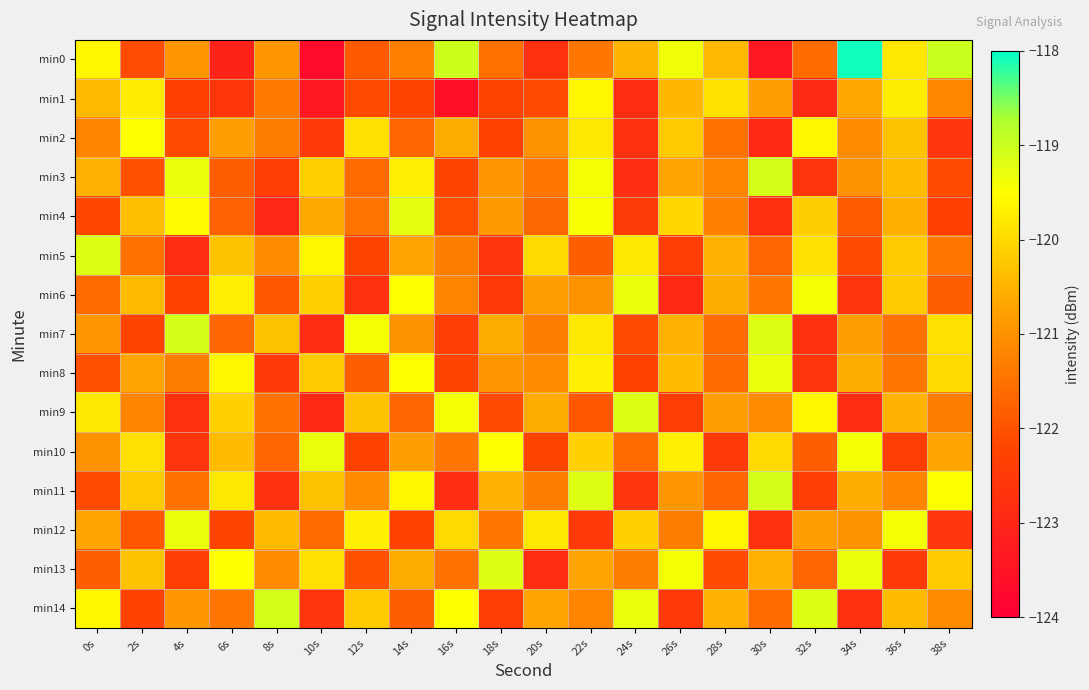

What is the total value across all series at 6s?

-1814.7